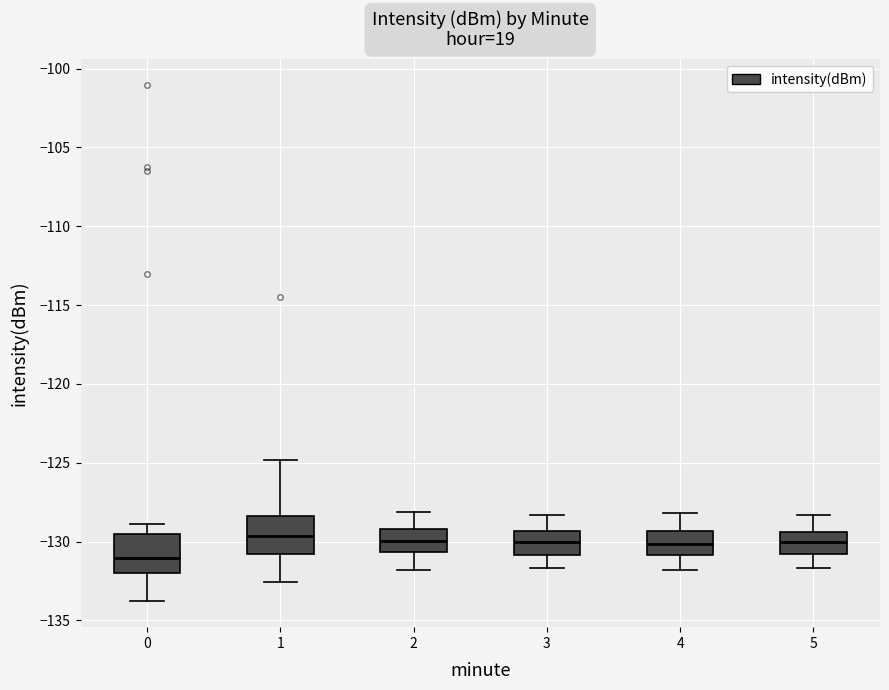

Reading left to right, read every box against the y-axis: the position of its median line, the range the box covers, and the ends of its whiskers. The values are not printed on the chart, so give them approximately, as read against the axis.

0: median -131.0, box -132.0 to -129.5, whiskers -134.0 to -129.0
1: median -129.5, box -131.0 to -128.5, whiskers -132.5 to -125.0
2: median -130.0, box -130.5 to -129.0, whiskers -132.0 to -128.0
3: median -130.0, box -131.0 to -129.5, whiskers -131.5 to -128.5
4: median -130.0, box -131.0 to -129.5, whiskers -132.0 to -128.0
5: median -130.0, box -131.0 to -129.5, whiskers -131.5 to -128.5